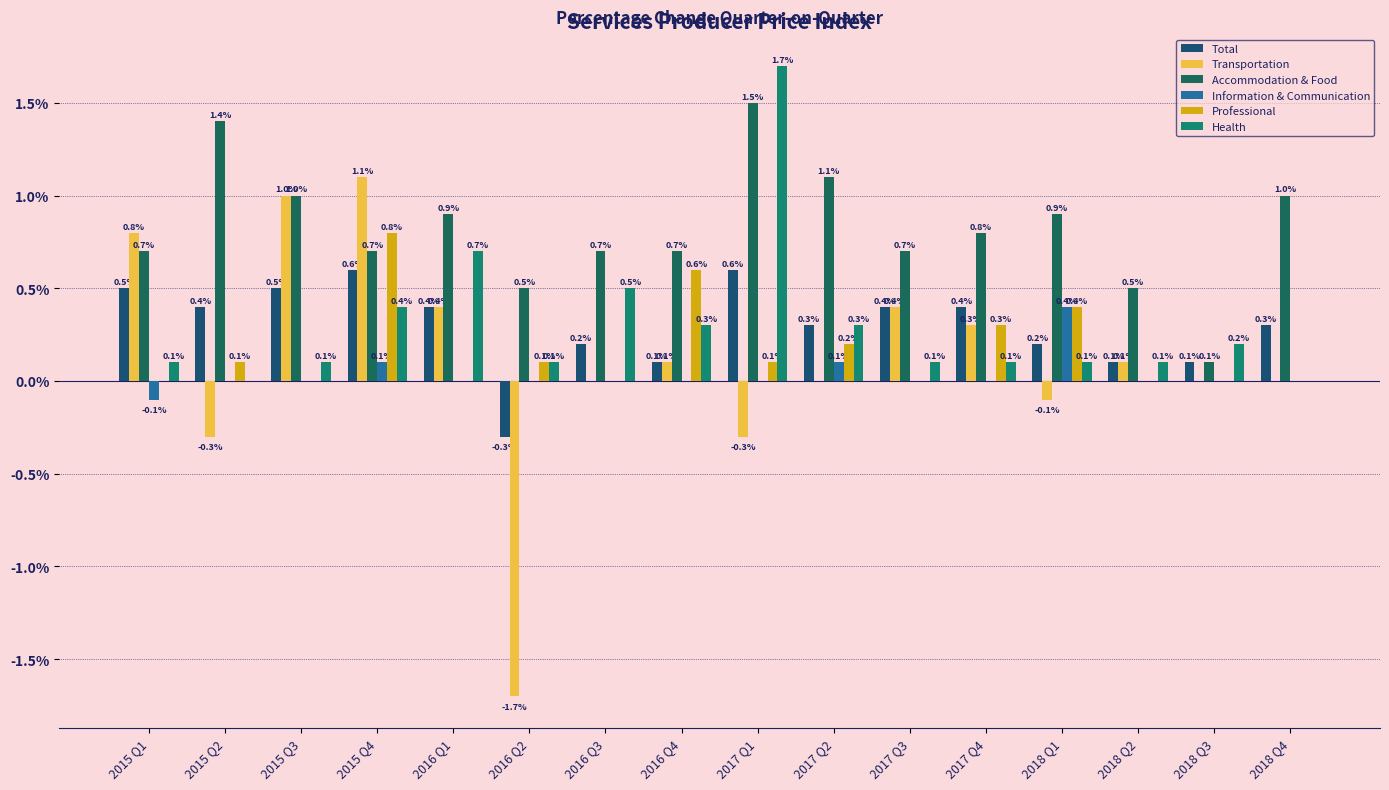

What is the value of the Transportation bar at the 2nd from the left?

-0.3